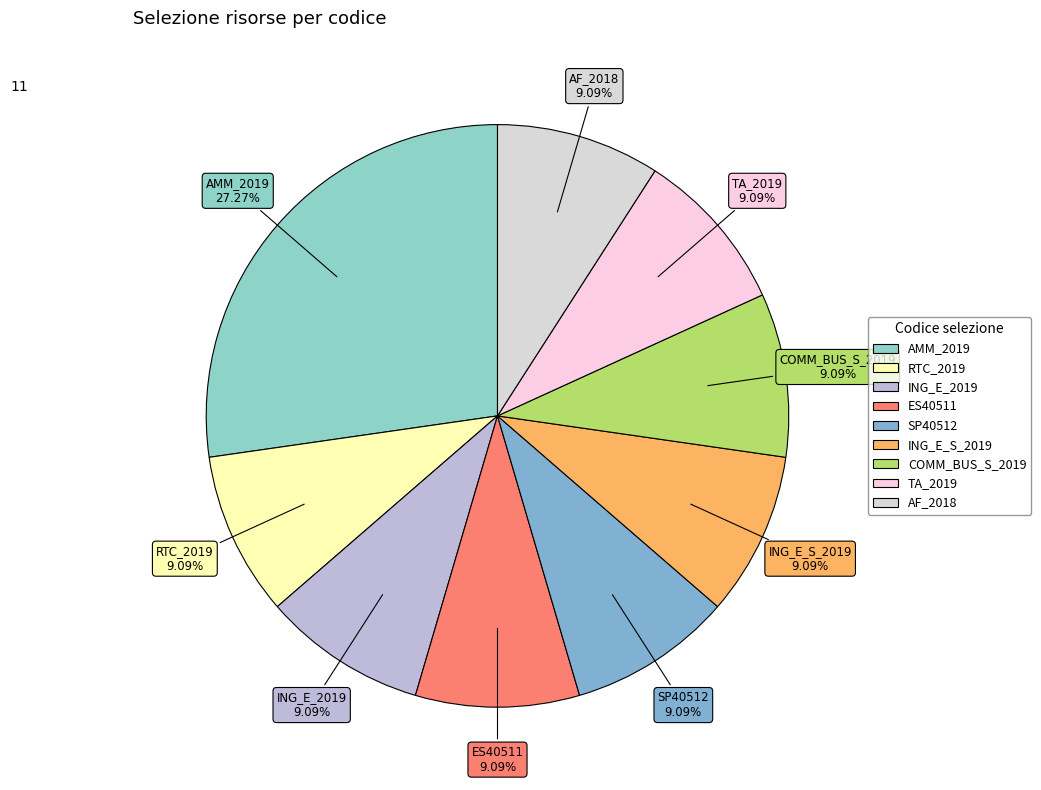

Is it true that TA_2019 is 9% of the pie?

True